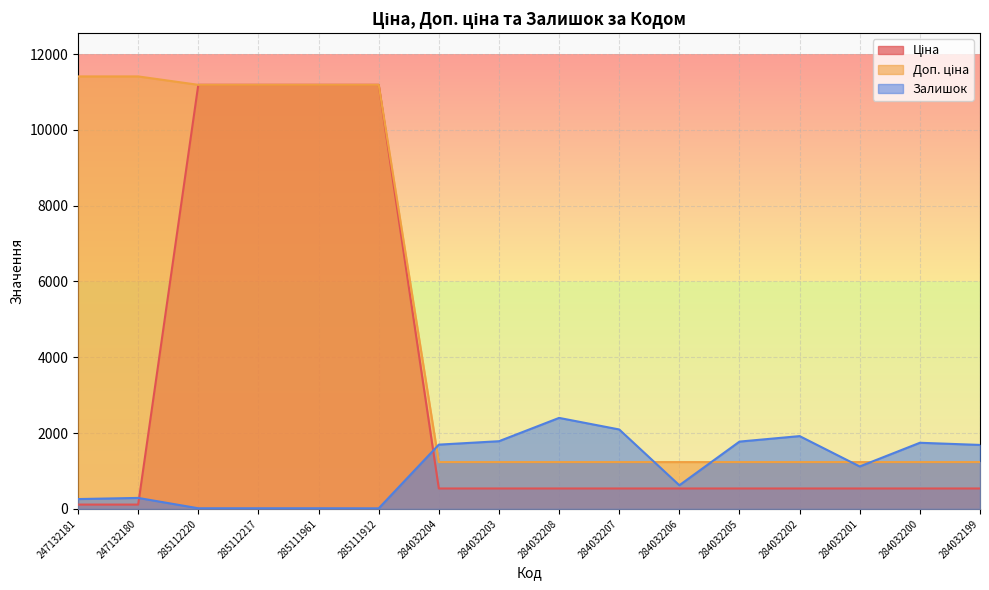

Which series ends up on top after the final intersection of Ціна and Залишок?

Залишок